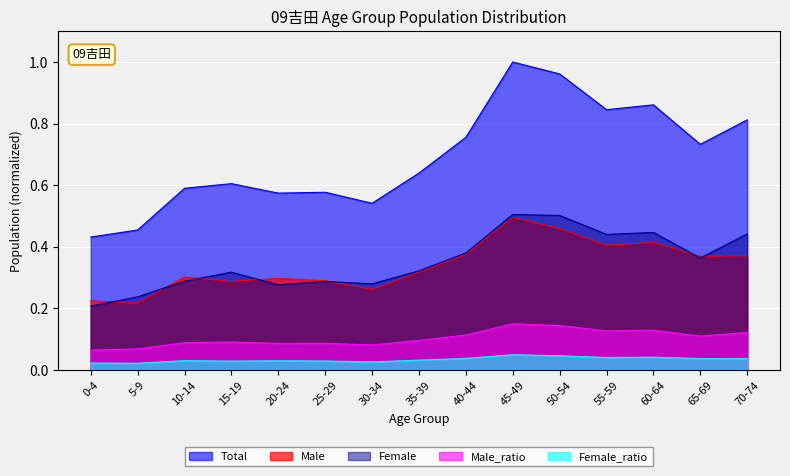

Does the chart display data point markers on the line(s)?

No